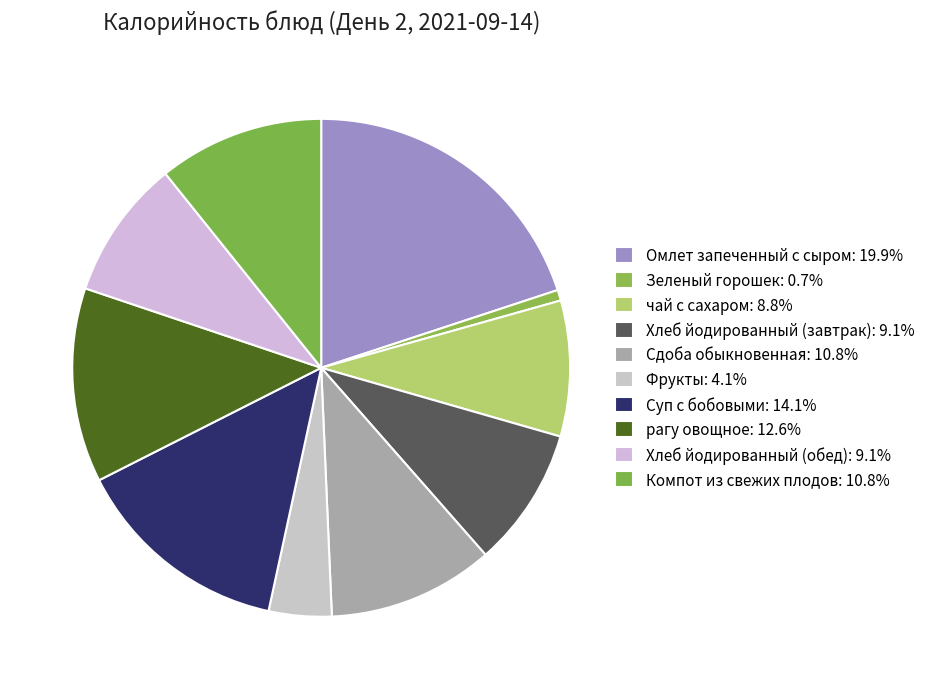

Do Компот из свежих плодов and Омлет запеченный с сыром together represent more than half of the pie?

No